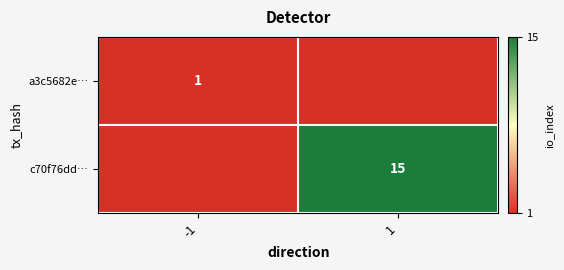

Is it true that c70f76dd… equals 15 at 1?

True